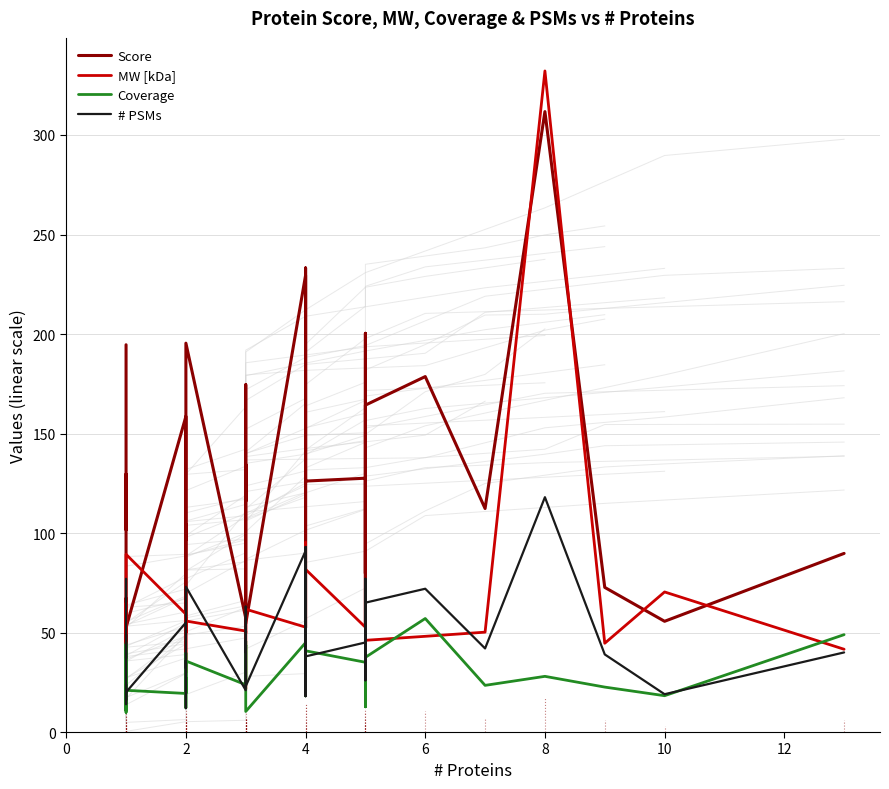

Reading left to right, list all the values displayed in this chart.

Score: 194.6	153.5	101.7	129.5	58.1	67.1	52.6	52.5	158.6	97.8	96.6	104.3	52.0	55.4	167.1	195.4	57.3	73.9	134.5	116.0	132.1	141.6	174.5	134.2	54.5	229.5	52.4	233.2	126.1	127.5	79.7	200.3	53.2	164.3	178.6	112.3	311.8	72.7	55.6	89.8
MW [kDa]: 54.7	45.9	44.3	64.8	27.8	57.2	21.8	89.3	59.2	49.9	50.6	57.7	29.9	50.0	56.5	55.8	50.7	21.5	49.6	49.6	49.9	50.1	59.0	49.9	61.7	52.7	95.2	53.3	81.7	52.7	60.3	61.8	47.7	46.1	48.1	50.2	332.2	44.6	70.4	41.6
Coverage: 45.0	35.6	25.8	9.9	42.9	11.0	44.1	21.0	19.4	39.7	25.7	12.2	27.3	23.9	19.8	35.7	23.8	29.2	45.7	44.1	43.4	43.7	25.5	43.4	10.3	44.9	18.2	48.8	40.8	35.0	12.7	30.7	13.2	37.5	57.0	23.4	28.0	22.6	18.2	48.9
# PSMs: 77.0	57.0	37.0	49.0	16.0	24.0	14.0	20.0	55.0	32.0	36.0	34.0	12.0	19.0	67.0	73.0	21.0	31.0	46.0	40.0	44.0	44.0	63.0	45.0	23.0	91.0	18.0	93.0	38.0	45.0	27.0	77.0	26.0	65.0	72.0	42.0	118.0	39.0	19.0	40.0